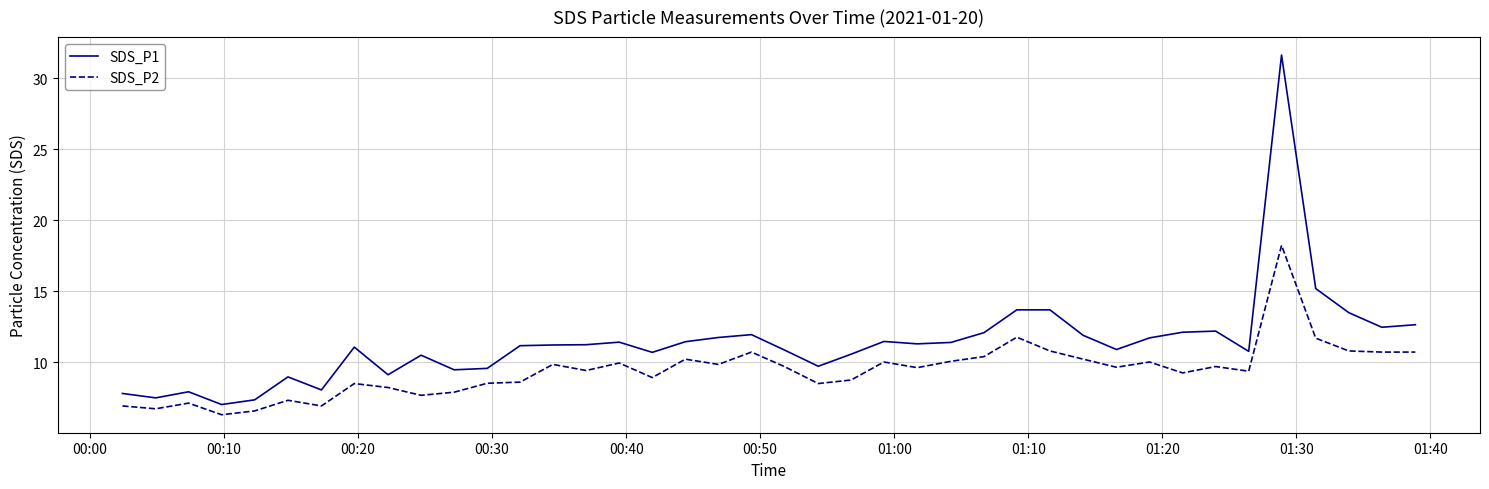

True or false: SDS_P2 and SDS_P1 intersect in this chart.

False